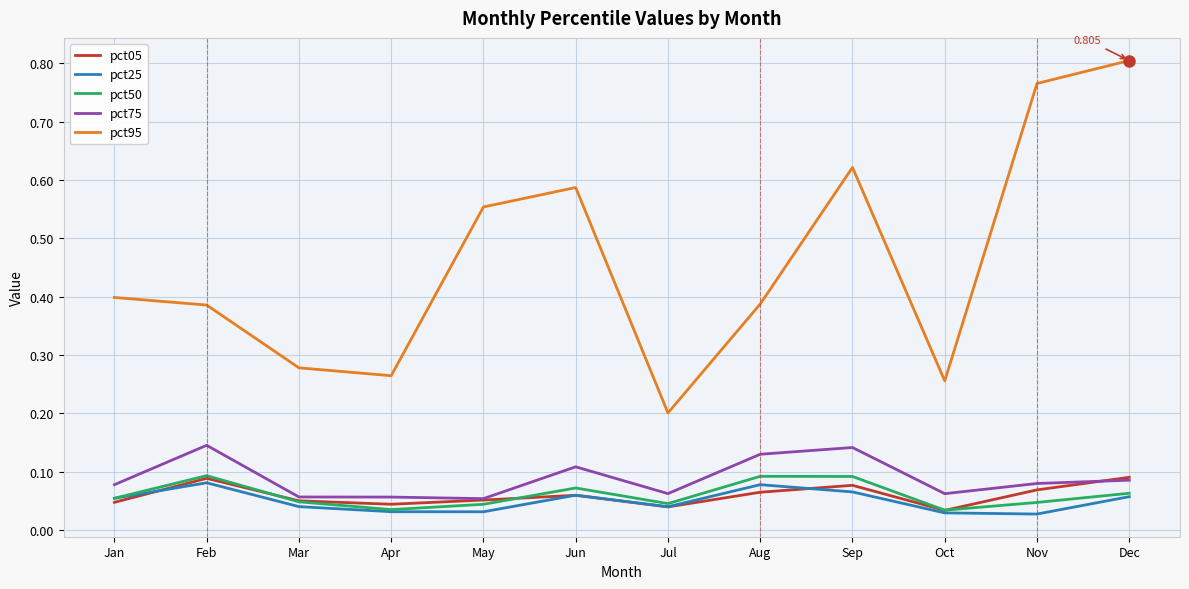

True or false: pct05 and pct95 cross at least once.

False